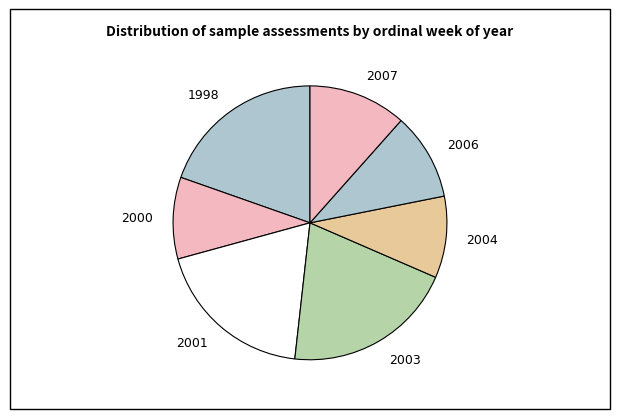

Count the number of slices in the pie.

7